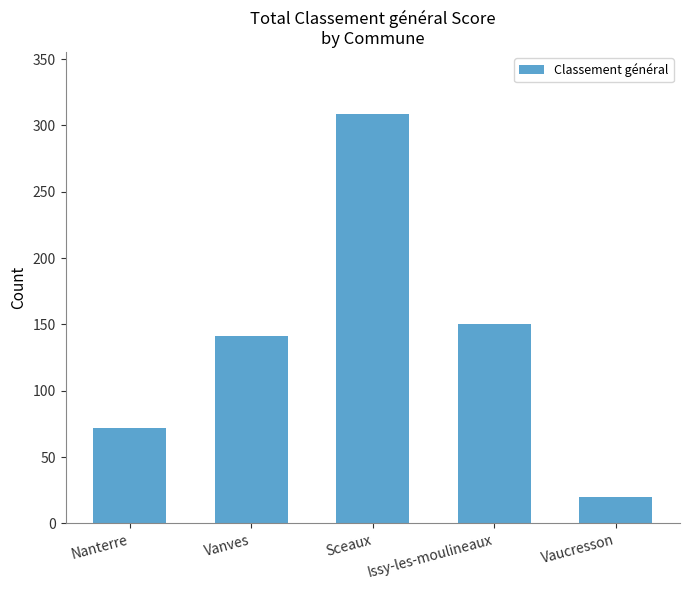

Where is the data nearest to the value 164?

Issy-les-moulineaux